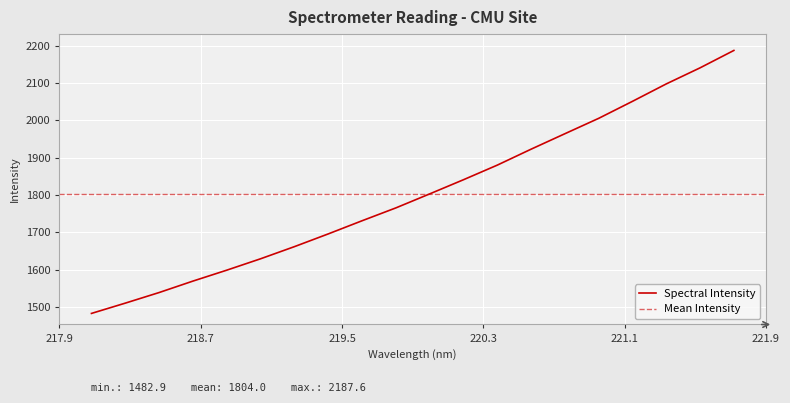

The value at 219.2067 is 1661.8. True or false?

True